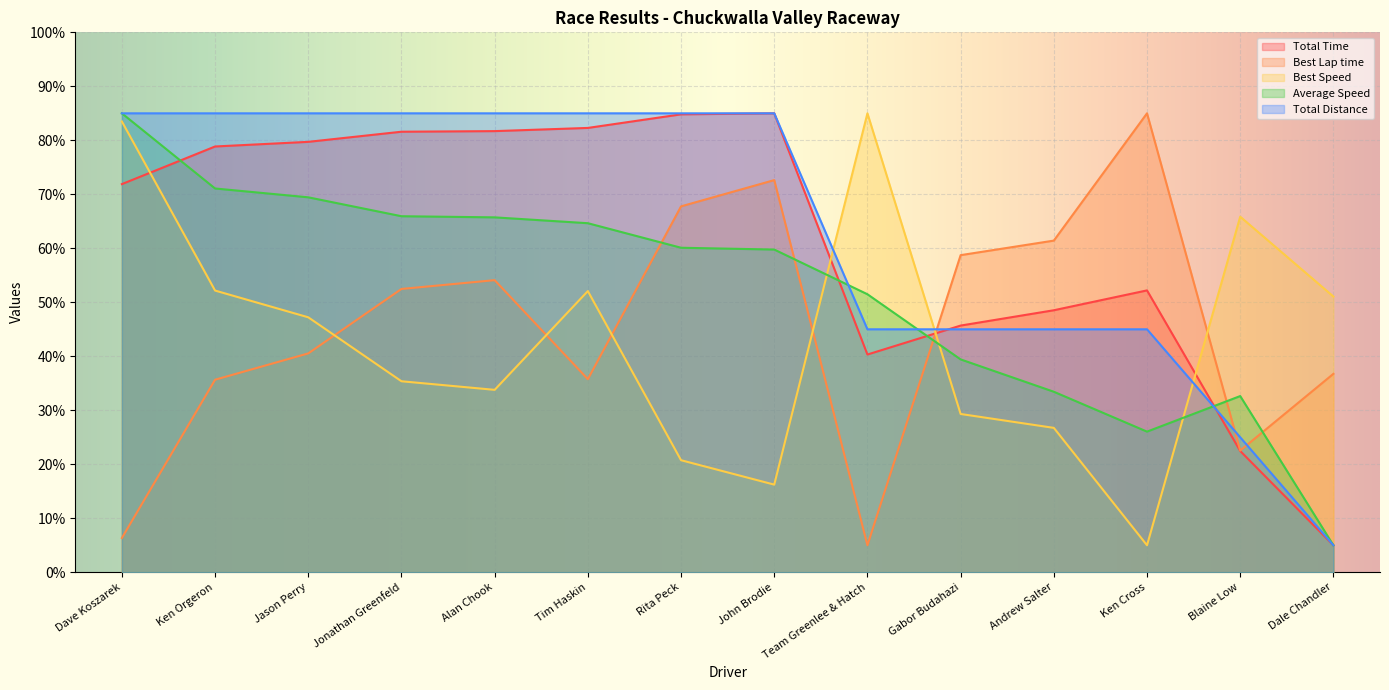

What is the label of the 6th point from the right?

Team Greenlee & Hatch